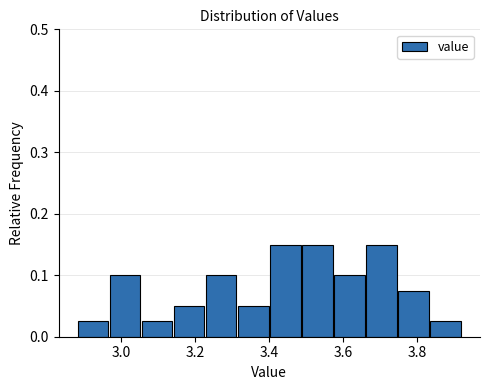

Reading left to right, list every bar in this chart as the range it spans on the x-axis followed by its height. Neither the bar edges nor the heights are printed on the chart, so give them approximately, as read against the axes.

2.88 to 2.96: 0.03
2.96 to 3.06: 0.10
3.06 to 3.14: 0.03
3.14 to 3.22: 0.05
3.22 to 3.32: 0.10
3.32 to 3.40: 0.05
3.40 to 3.48: 0.15
3.48 to 3.58: 0.15
3.58 to 3.66: 0.10
3.66 to 3.74: 0.15
3.74 to 3.84: 0.08
3.84 to 3.92: 0.03